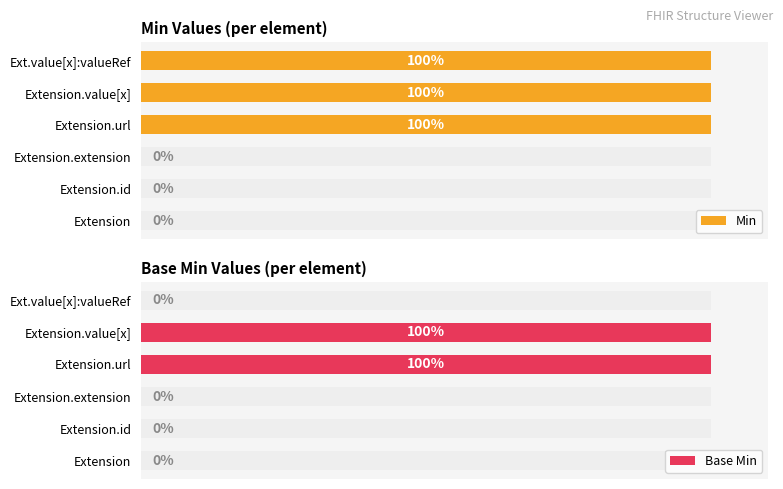

How many values in Base Min are above zero?

2